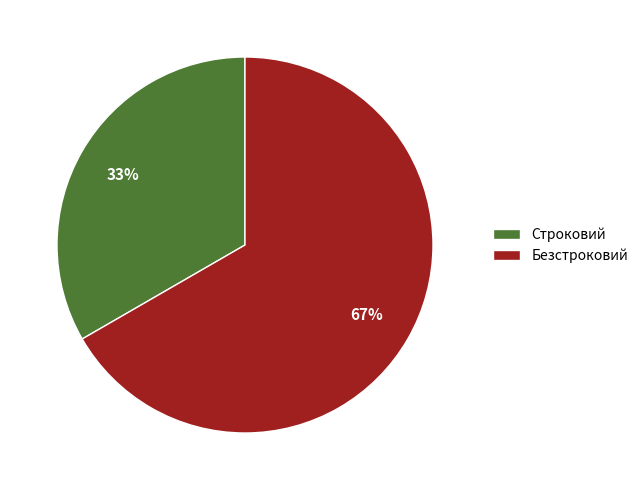

Between Безстроковий and Строковий, which is larger?

Безстроковий